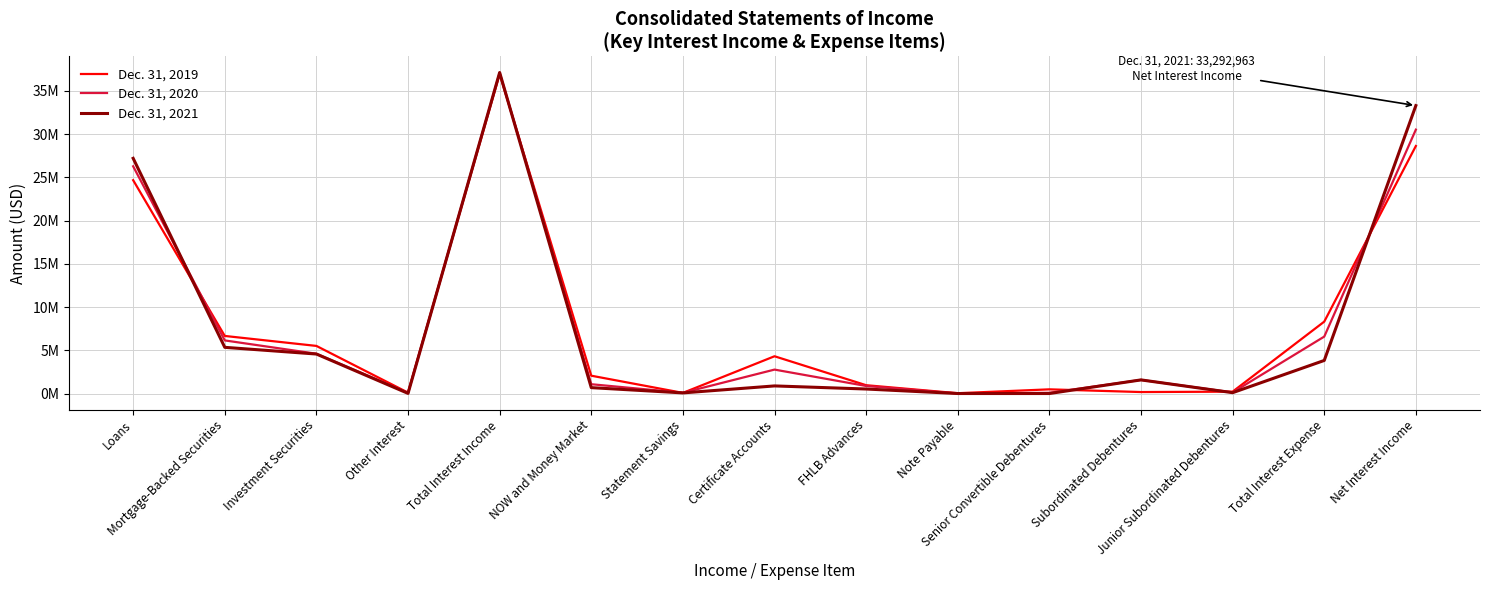

What are all the series names shown in the legend?

Dec. 31, 2019, Dec. 31, 2020, Dec. 31, 2021